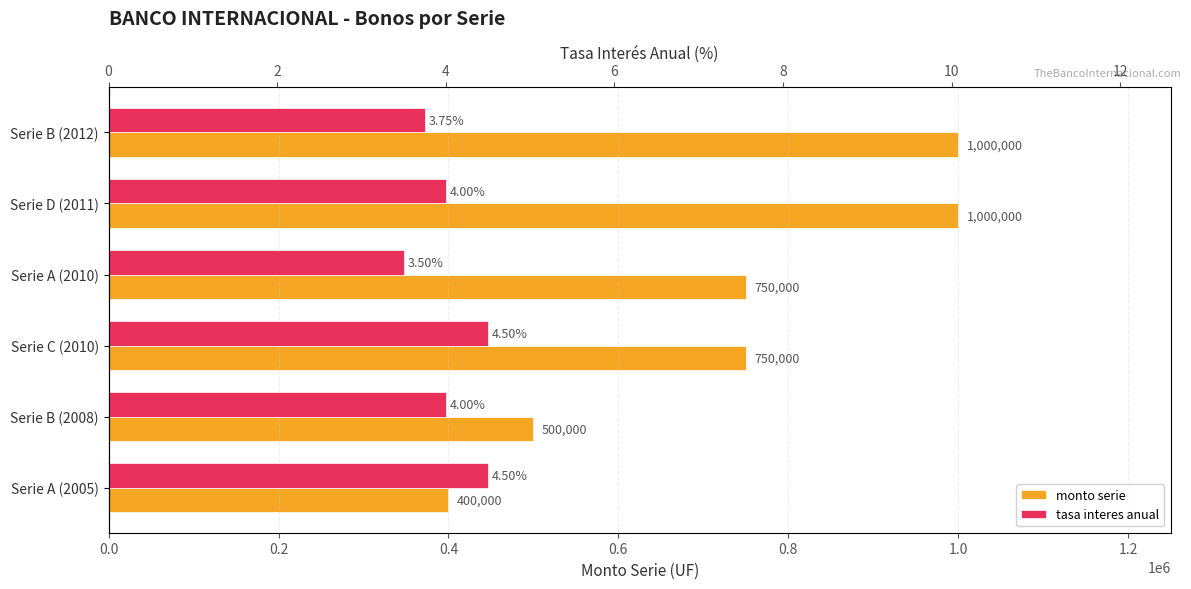

What are all the series names shown in the legend?

monto serie, tasa interes anual